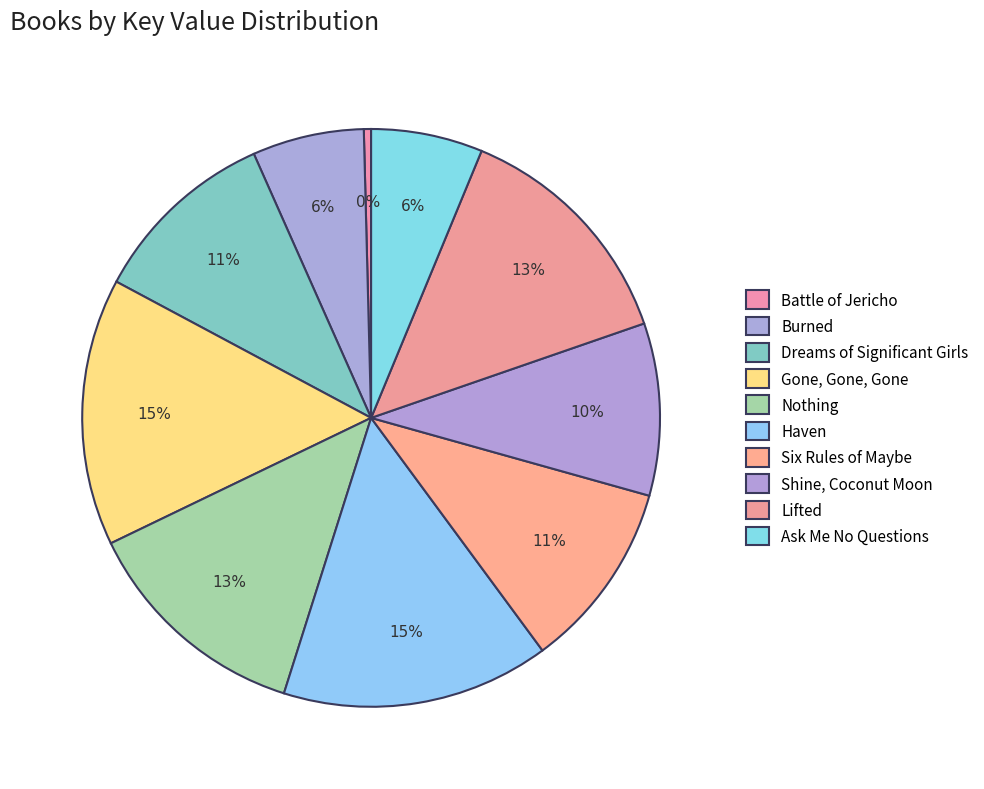

Is the sum of Haven and Gone, Gone, Gone greater than half?

No